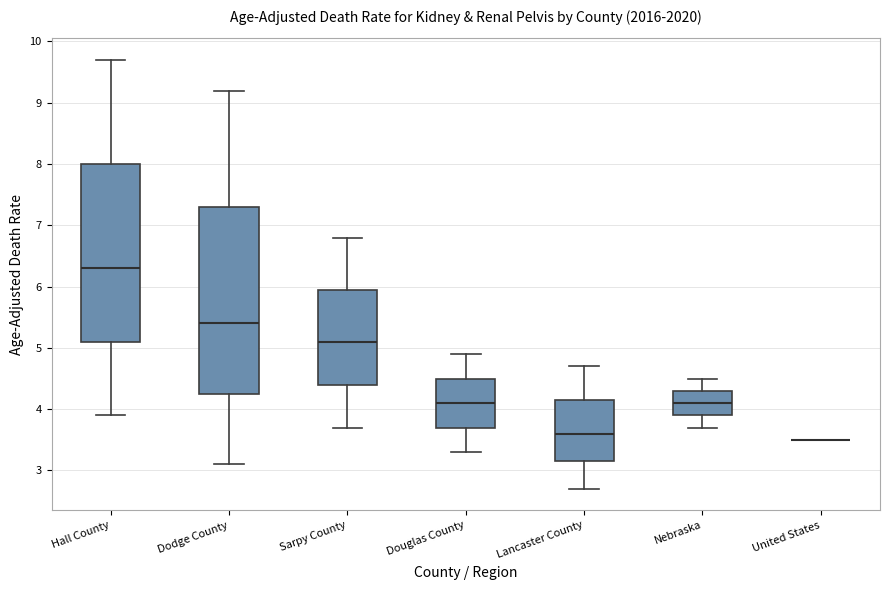

Reading left to right, read every box against the y-axis: the position of its median line, the range the box covers, and the ends of its whiskers. The values are not printed on the chart, so give them approximately, as read against the axis.

Hall County: median 6.3, box 5.1 to 8.0, whiskers 3.9 to 9.7
Dodge County: median 5.4, box 4.3 to 7.3, whiskers 3.1 to 9.2
Sarpy County: median 5.1, box 4.4 to 6.0, whiskers 3.7 to 6.8
Douglas County: median 4.1, box 3.7 to 4.5, whiskers 3.3 to 4.9
Lancaster County: median 3.6, box 3.2 to 4.2, whiskers 2.7 to 4.7
Nebraska: median 4.1, box 3.9 to 4.3, whiskers 3.7 to 4.5
United States: box collapsed to a line at 3.5, whiskers 3.5 to 3.5